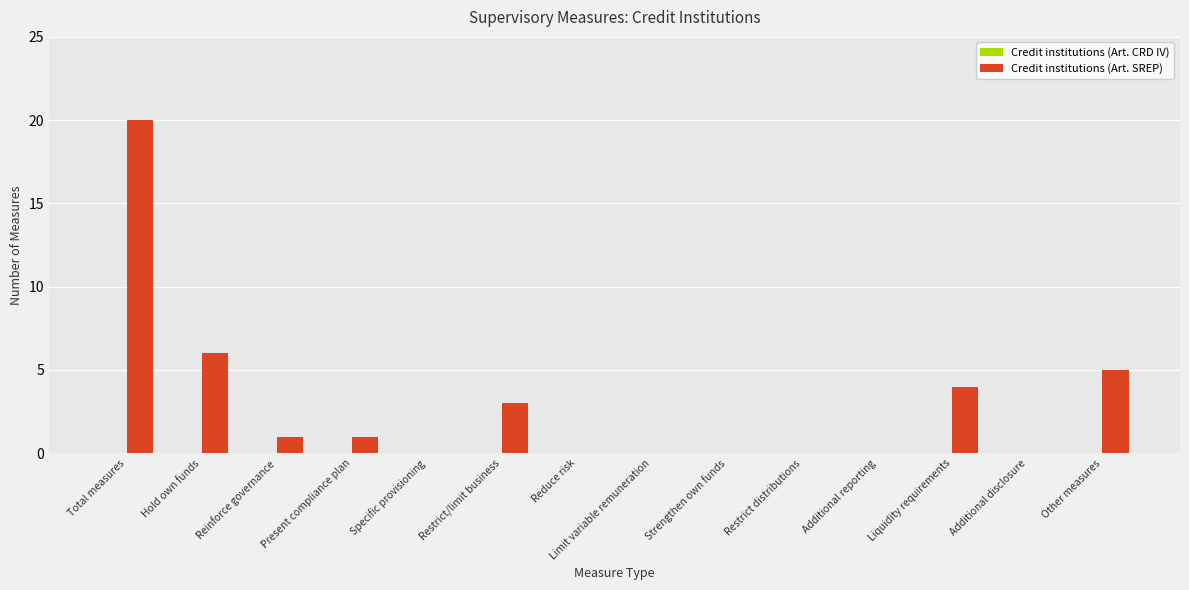

Which has a higher value, Hold own funds or Restrict/limit business?

Hold own funds